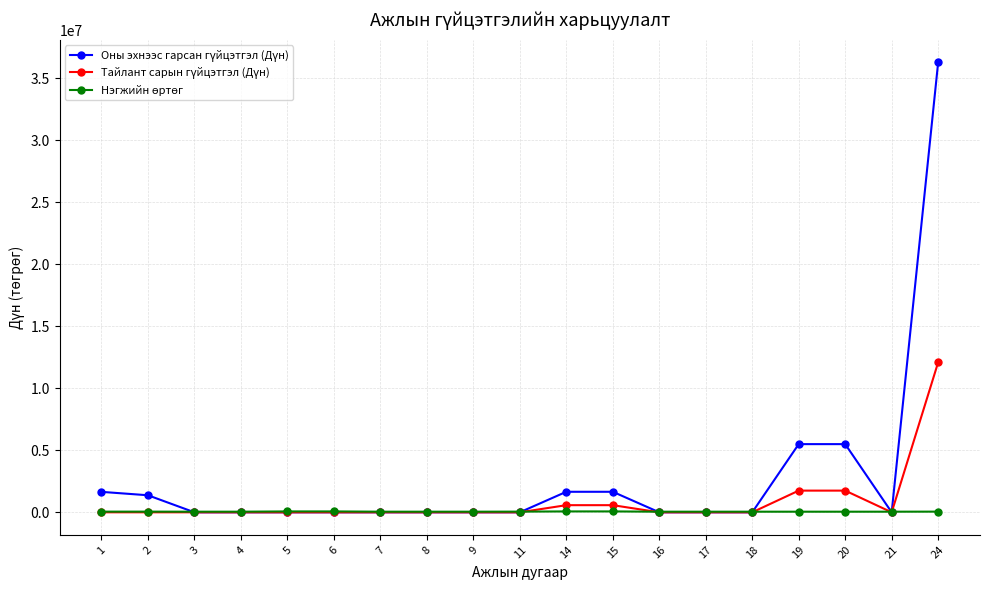

How many lines are shown in the chart?

3